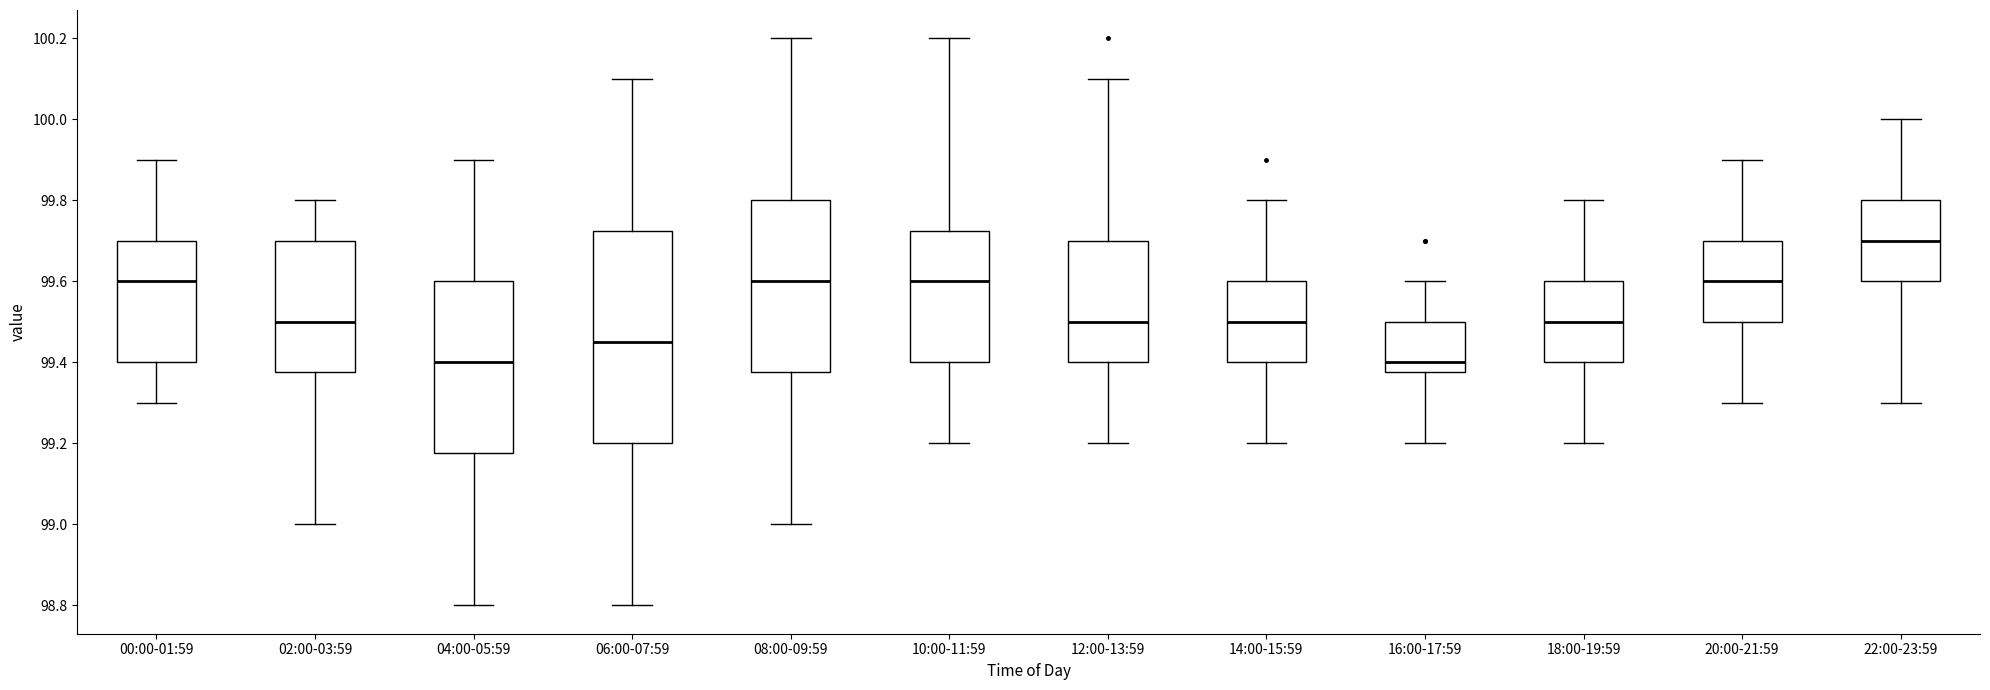

Comparing the boxes themselves (not the whiskers), which one is the tallest?

06:00-07:59